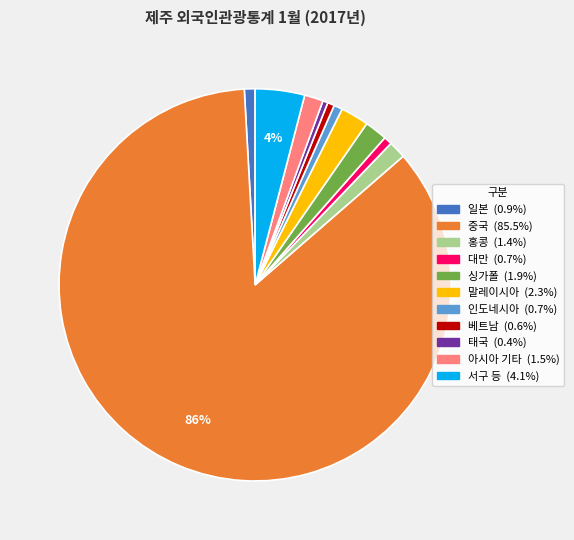

What is the majority slice?

중국